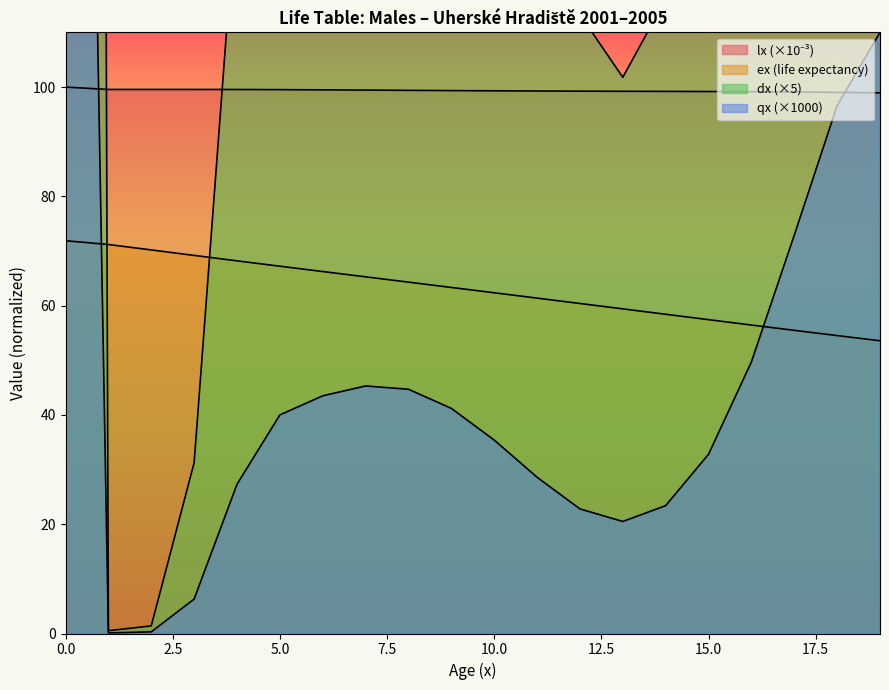

What is the maximum value shown in the chart?

2180.8